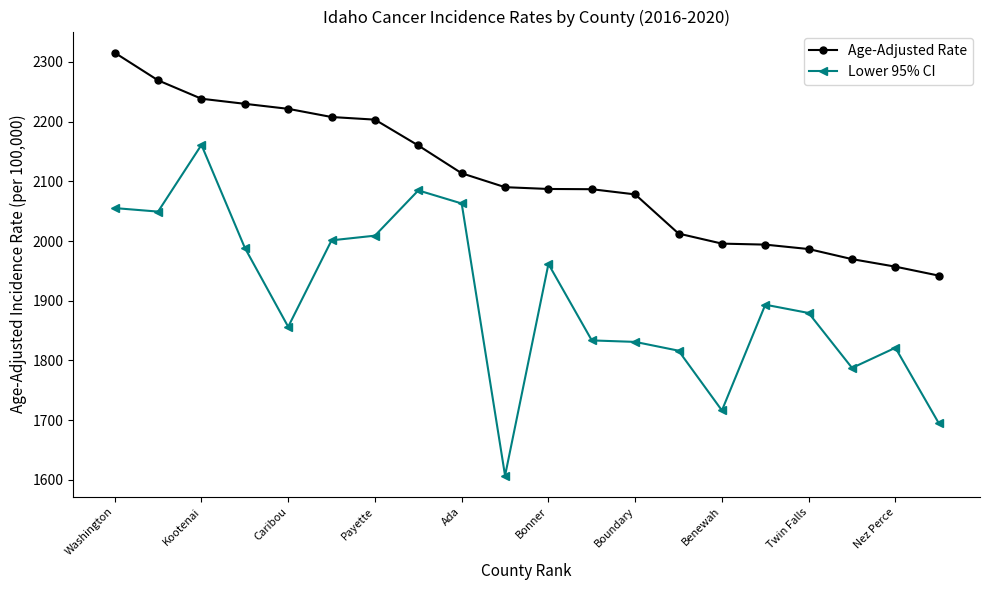

What is the average value of the Lower 95% CI series?

1905.6